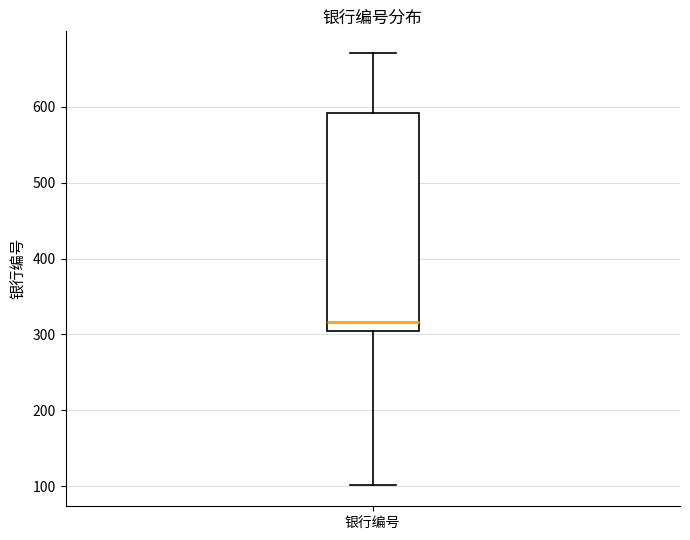

Read this box plot against the y-axis: the position of the median line, the range covered by the box, and the ends of both whiskers. The values are not printed on the chart, so give them approximately, as read against the axis.

median 320, box 300 to 590, whiskers 100 to 670